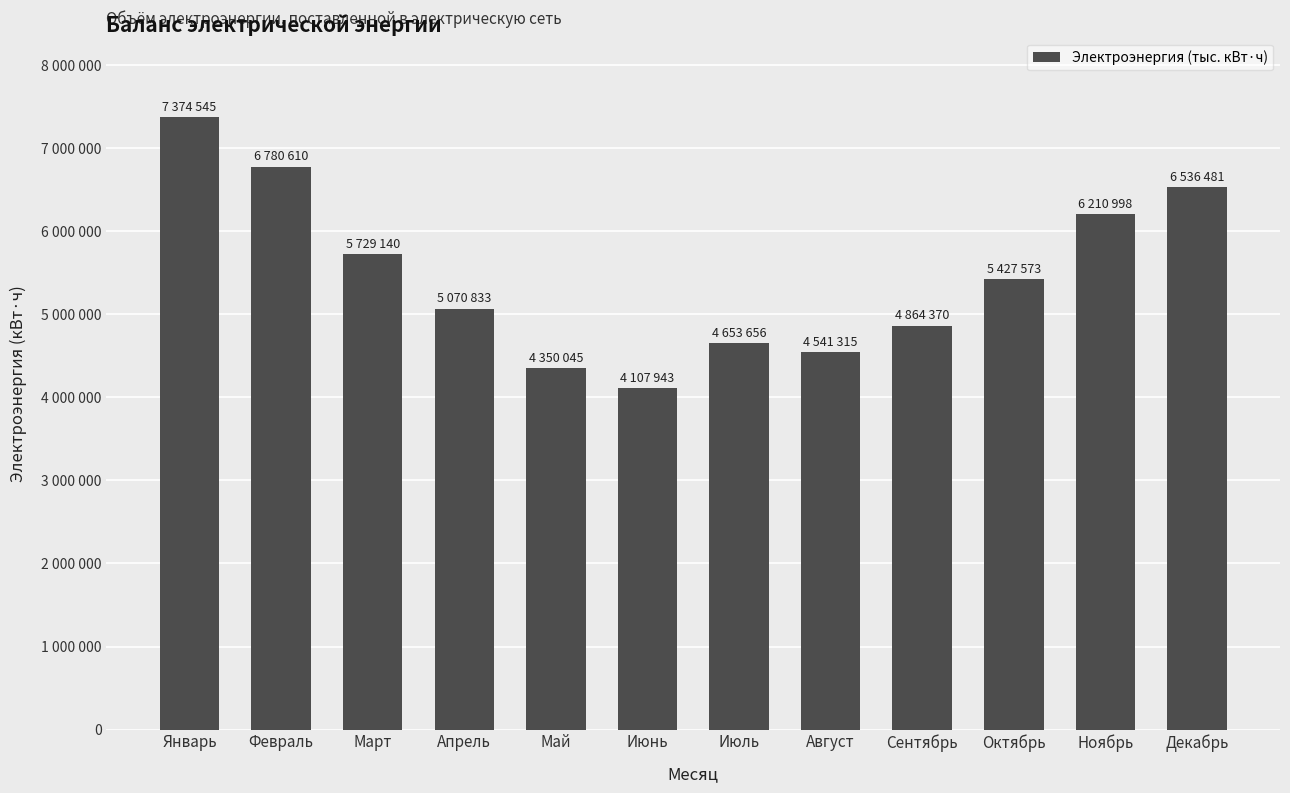

Does the chart contain any negative values?

No